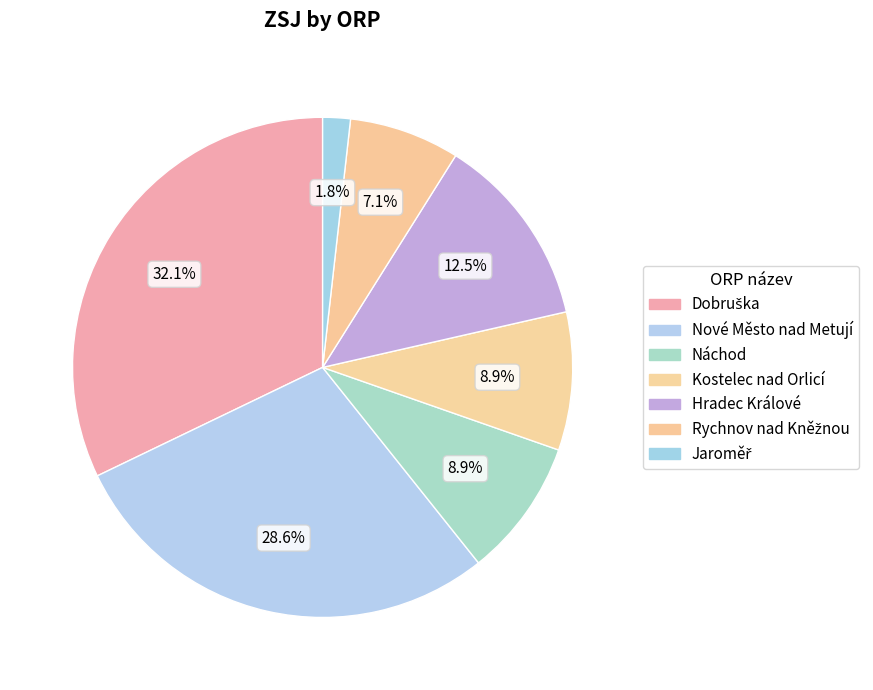

Count the number of slices in the pie.

7